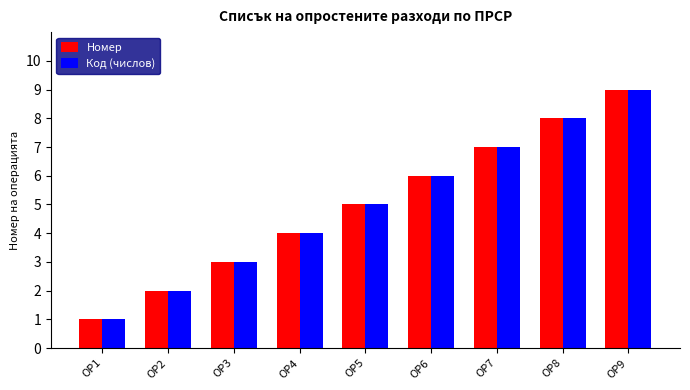

Rank the categories by Код (числов) value from lowest to highest.

ОР1, ОР2, ОР3, ОР4, ОР5, ОР6, ОР7, ОР8, ОР9